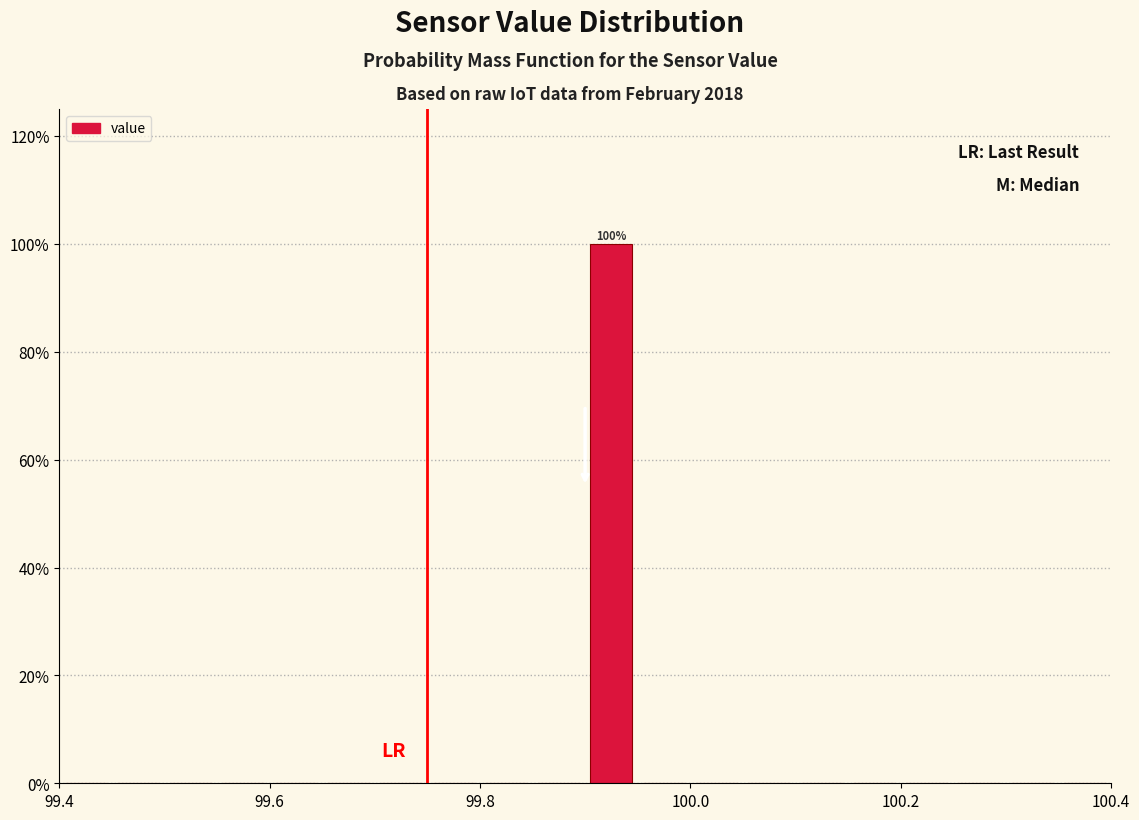

Read against the x-axis, roughly where is the centre of the tallest bar?

99.92